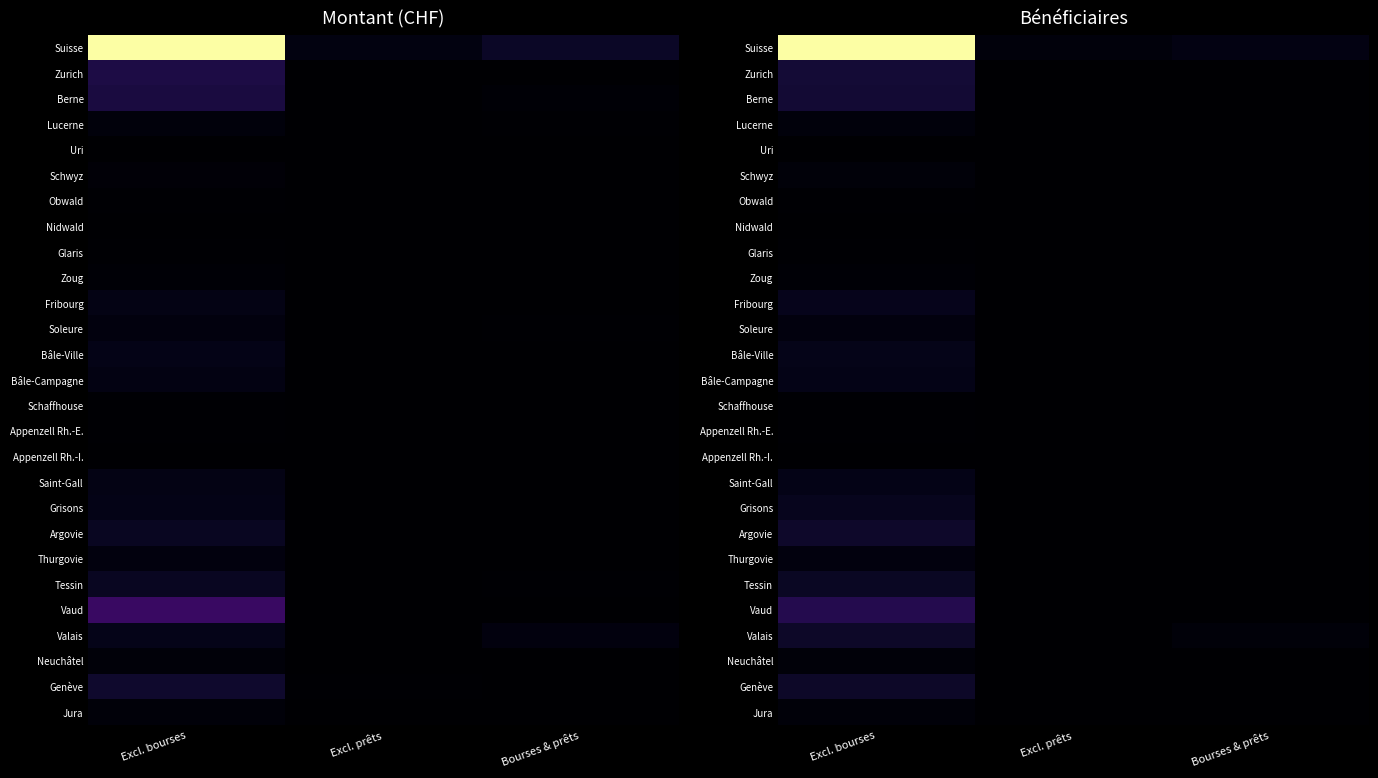

What is the total value across all series at Excl. bourses?

2.0